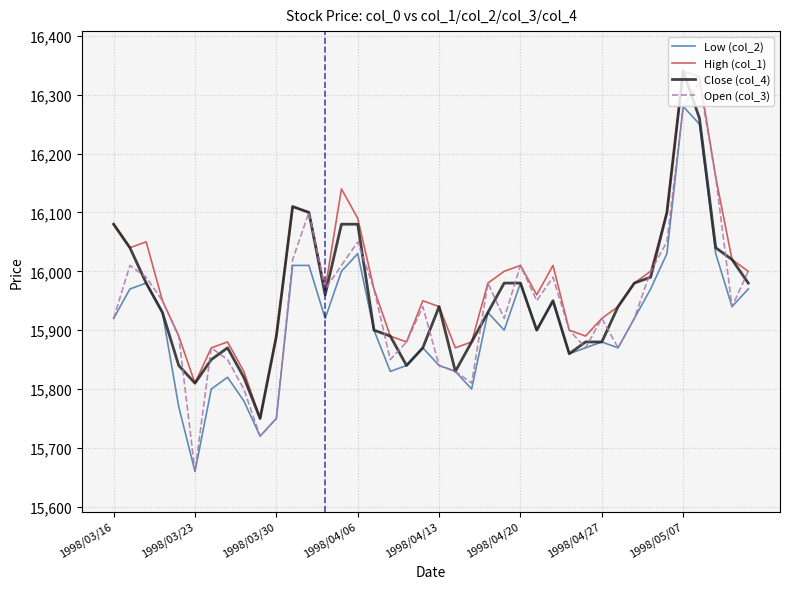

Which series has the widest spread of values?

Open (col_3)